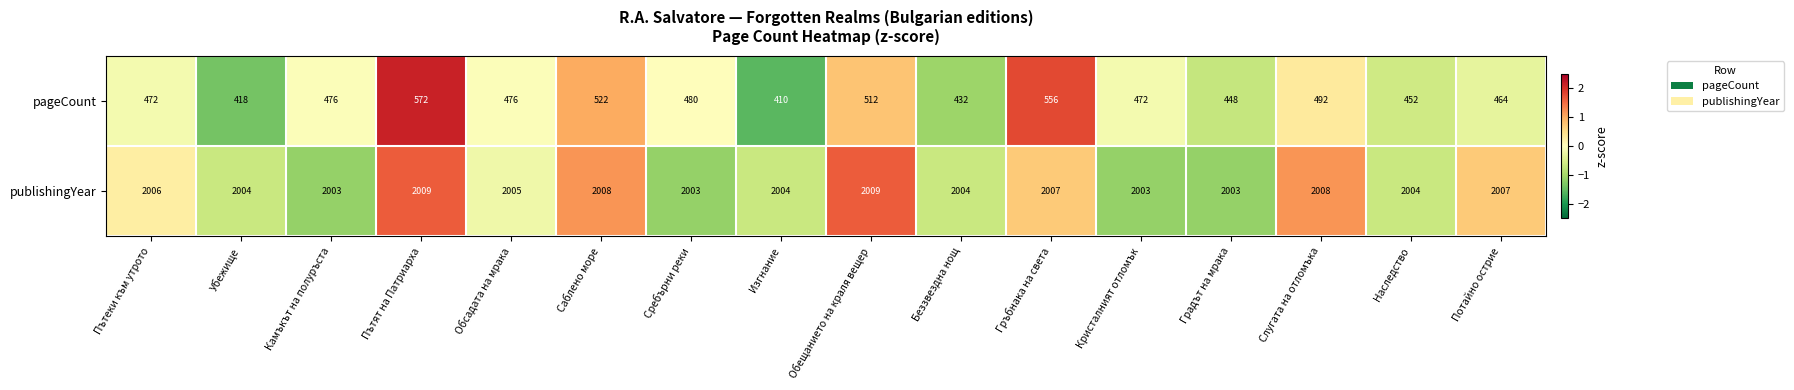

Which label corresponds to the smallest value in the chart?

Изгнание